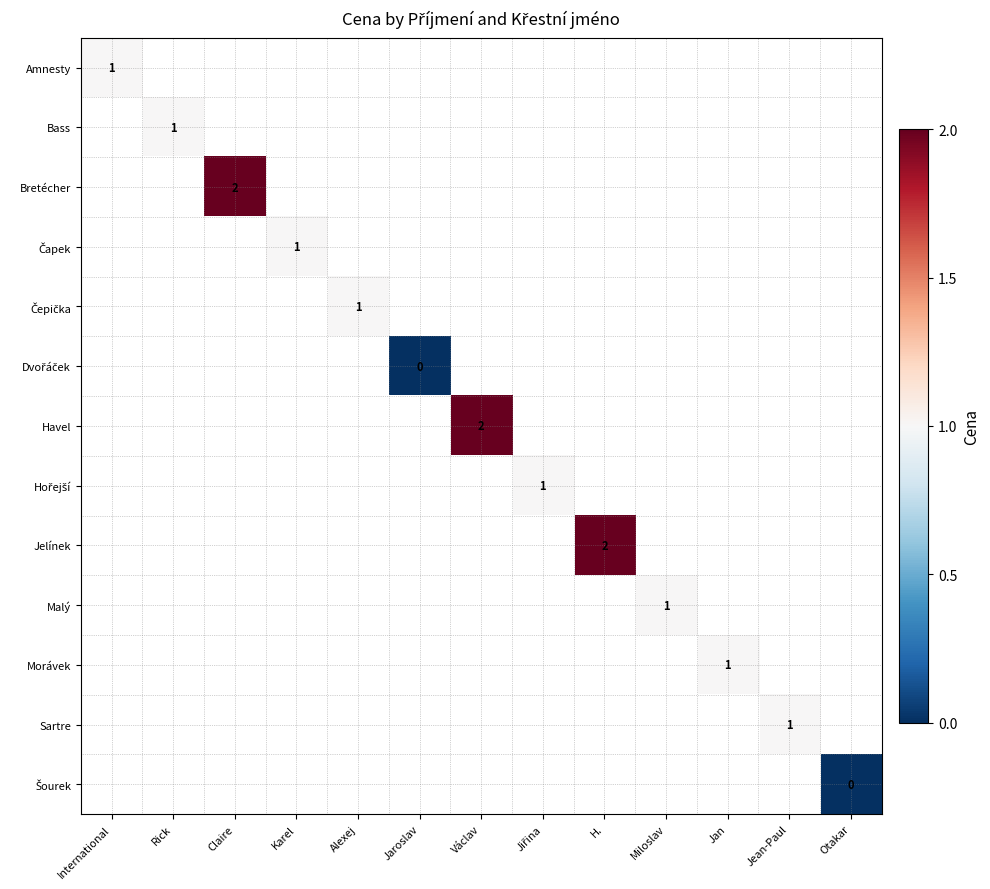

At how many categories does at least one series exceed 0?

11